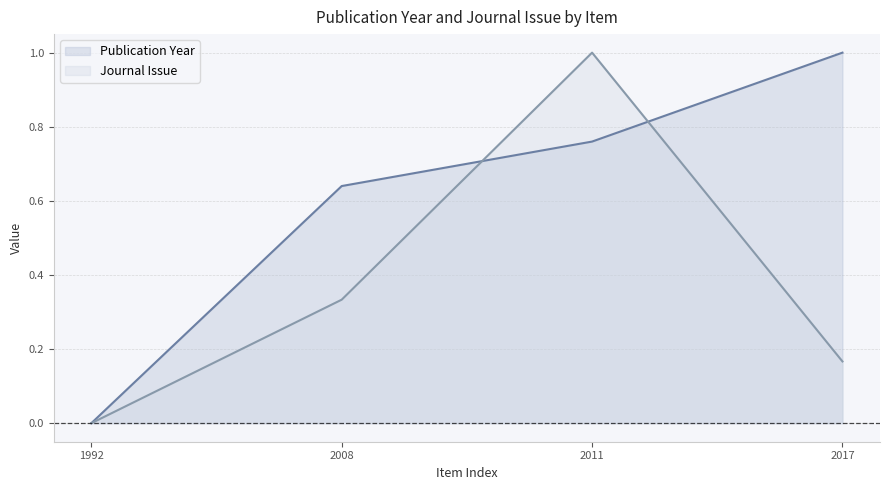

Does the chart have visible grid lines?

Yes